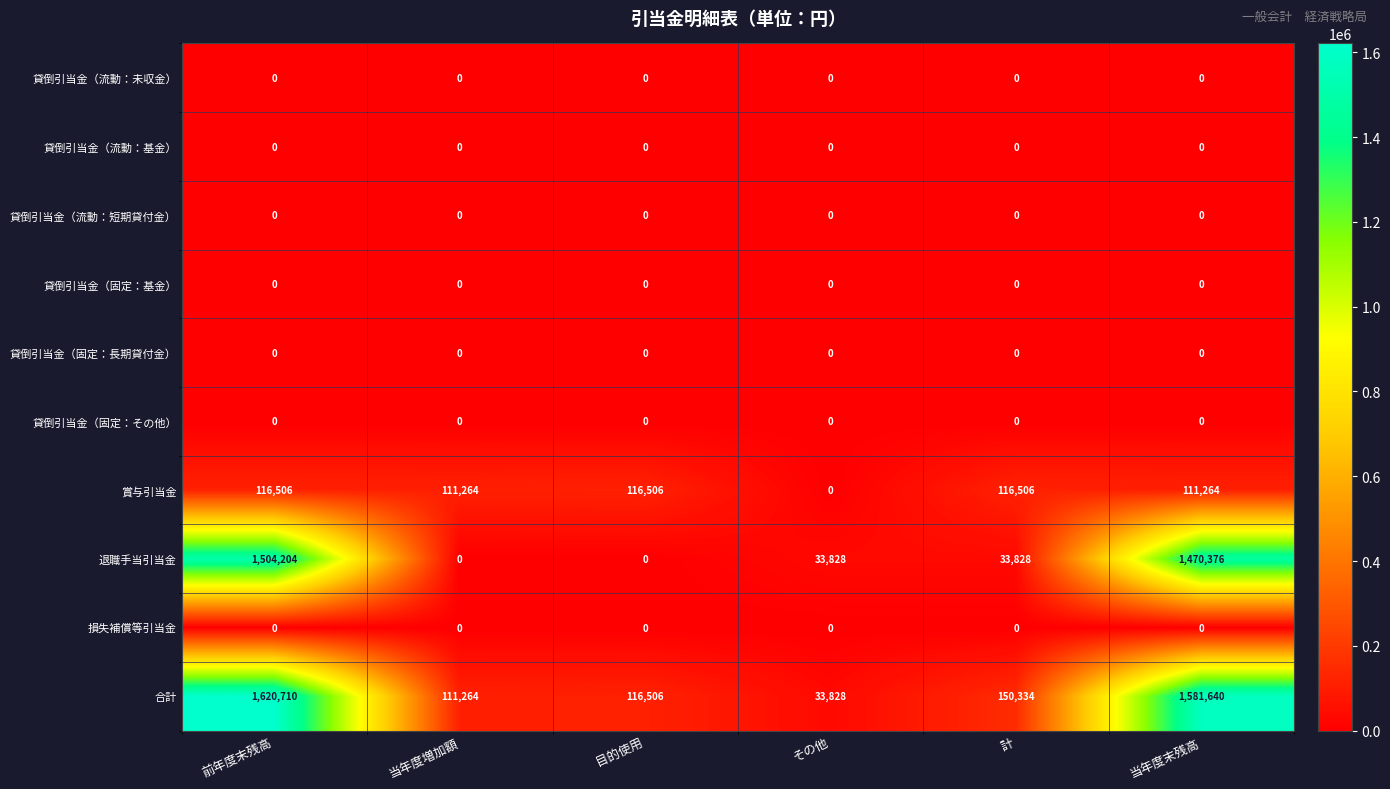

What value does the 賞与引当金 series have at 目的使用, to the nearest 10?

116510